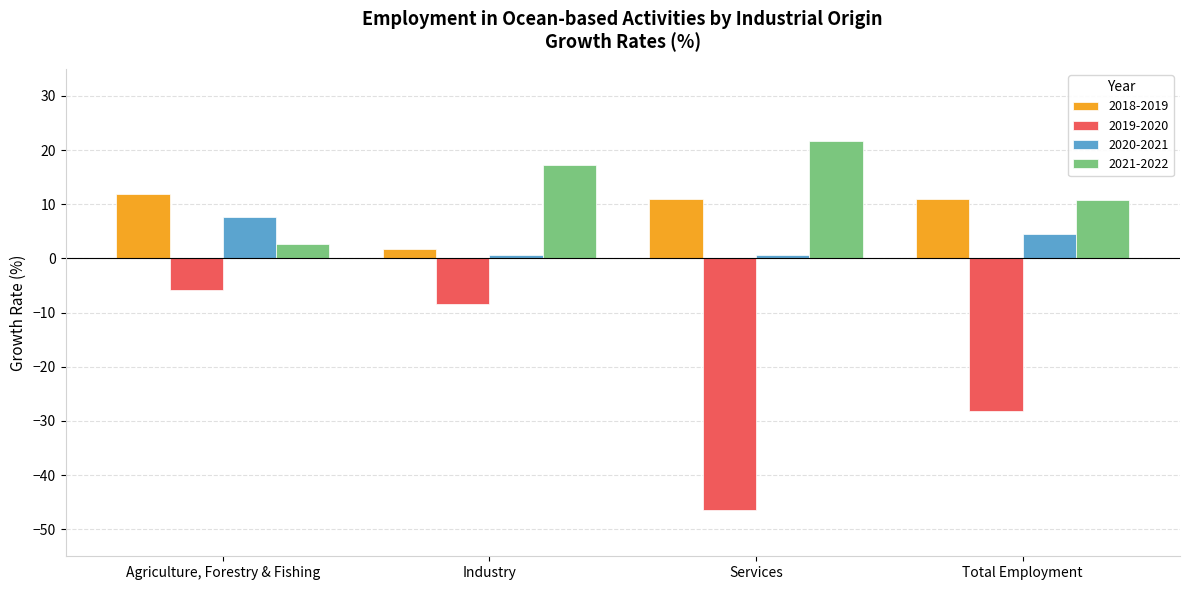

What value does the 2021-2022 series have at Industry?

17.2